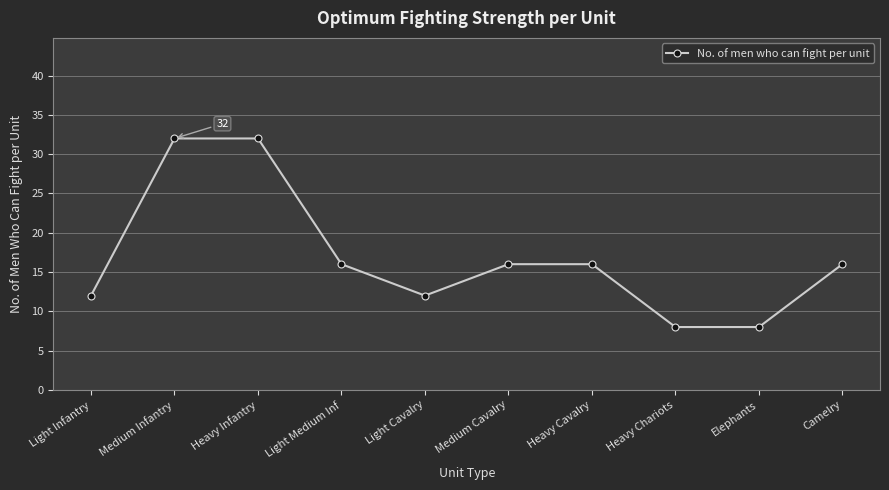

What is the label of the 7th point from the left?

Heavy Cavalry